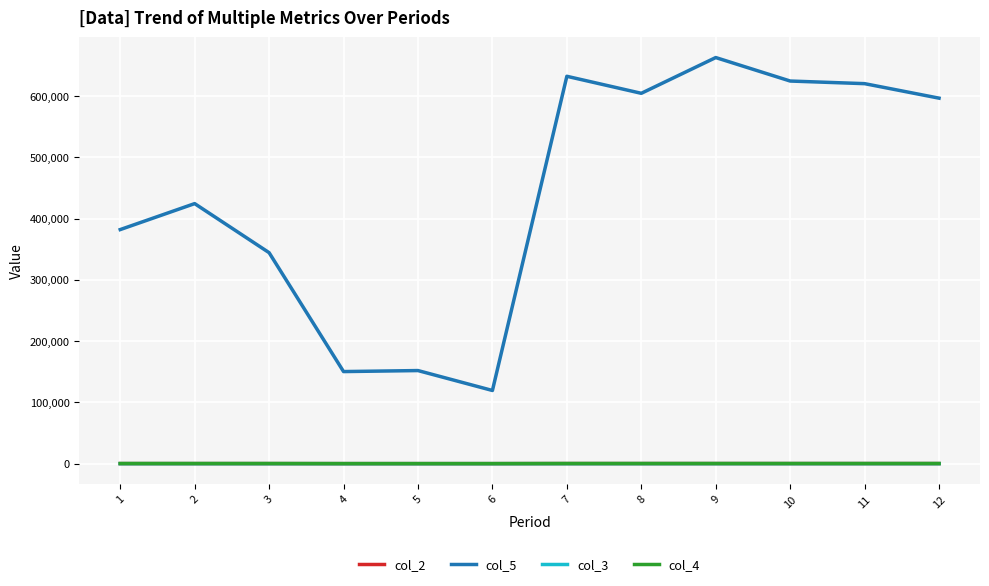

At which category is the sum across all series the highest?

9